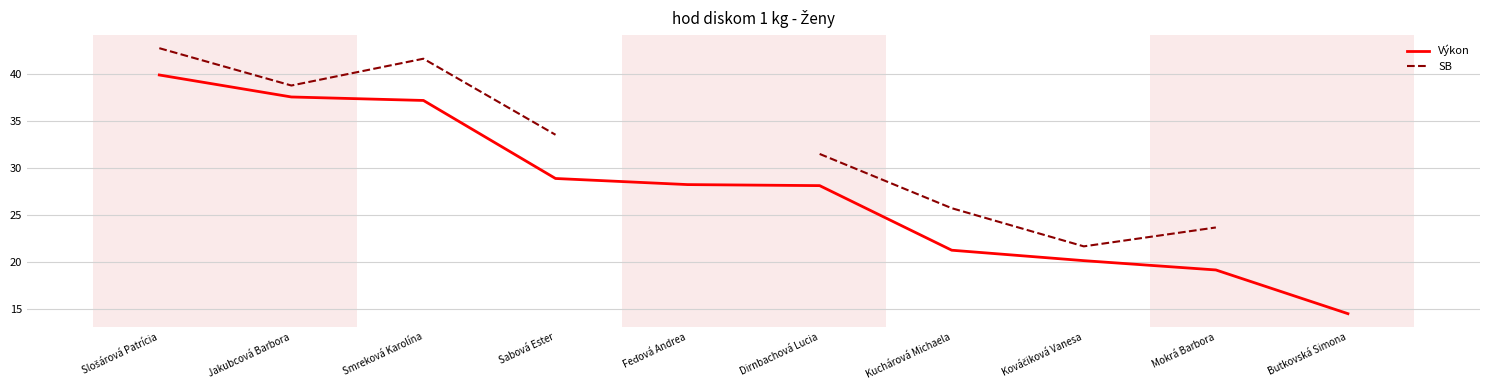

How many values in the SB series exceed 38?

3